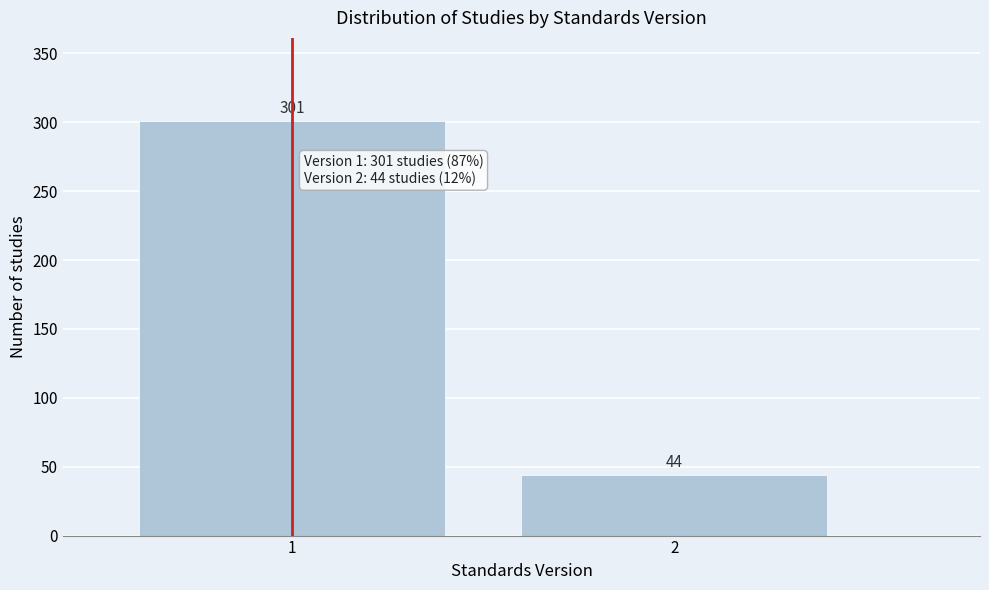

Reading left to right, transcribe all the data shown in this chart.

301	44